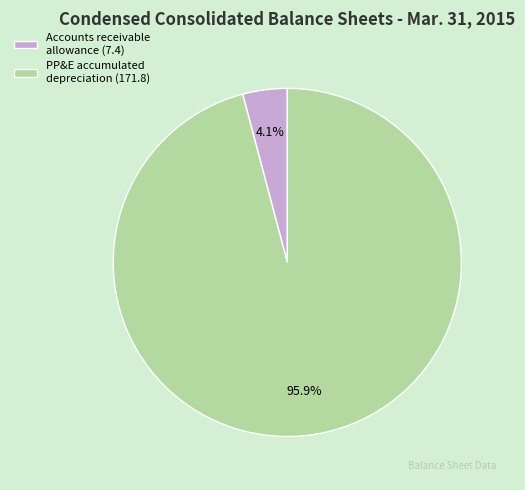

Rank the categories by value from highest to lowest.

PP&E accumulated depreciation (171.8), Accounts receivable allowance (7.4)